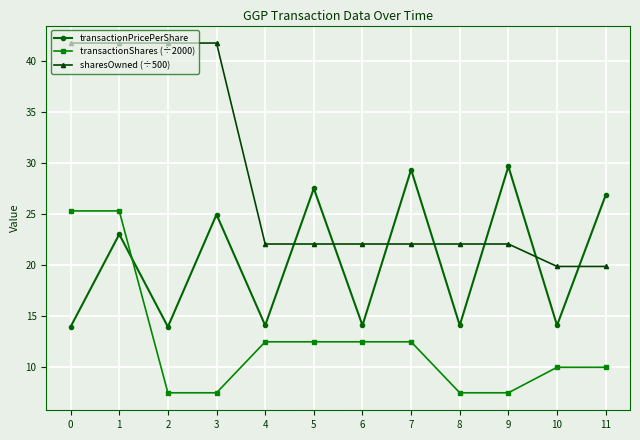

What is the sum of all transactionShares (÷2000) values?

150.7